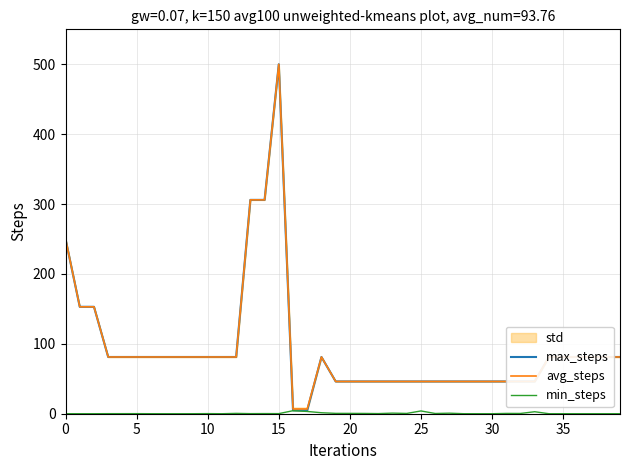

At which label does max_steps reach its peak?

15